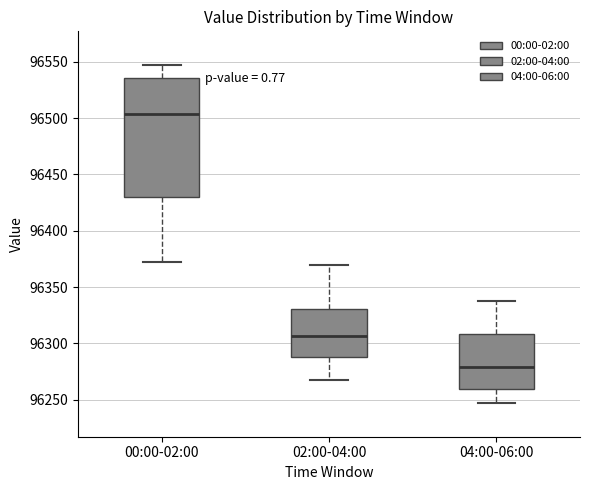

Which box has the highest median line?

00:00-02:00